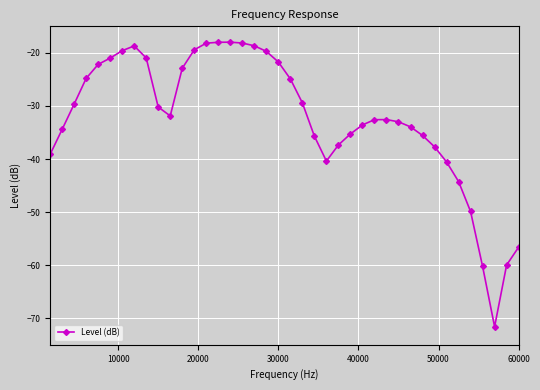

How many lines are shown in the chart?

1